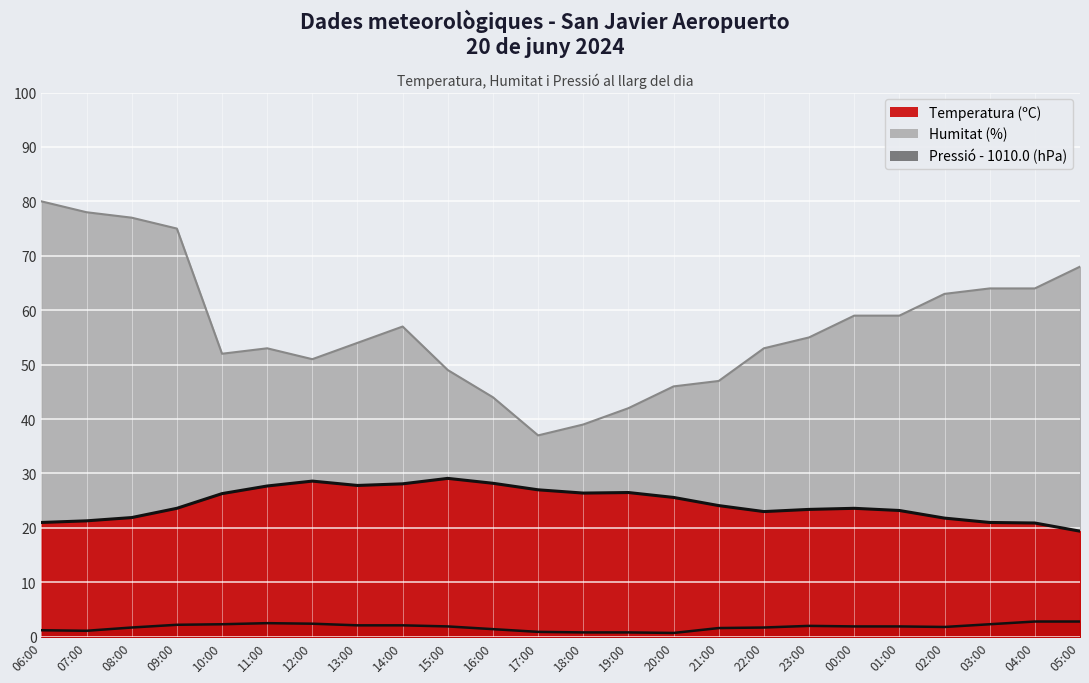

List the labels in order of Temperatura (ºC) value, largest first.

15:00, 12:00, 16:00, 14:00, 13:00, 11:00, 17:00, 19:00, 18:00, 10:00, 20:00, 21:00, 09:00, 00:00, 23:00, 01:00, 22:00, 08:00, 02:00, 07:00, 06:00, 03:00, 04:00, 05:00